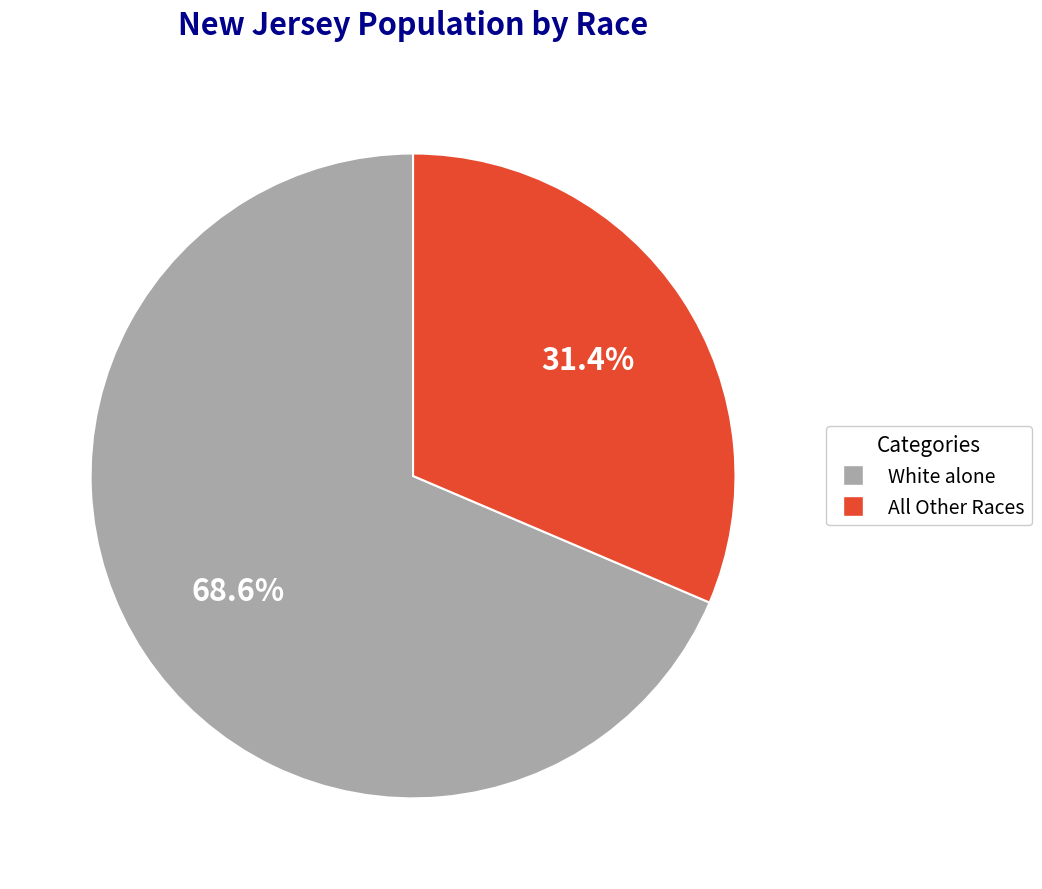

Which category has the smallest portion of the pie?

All Other Races